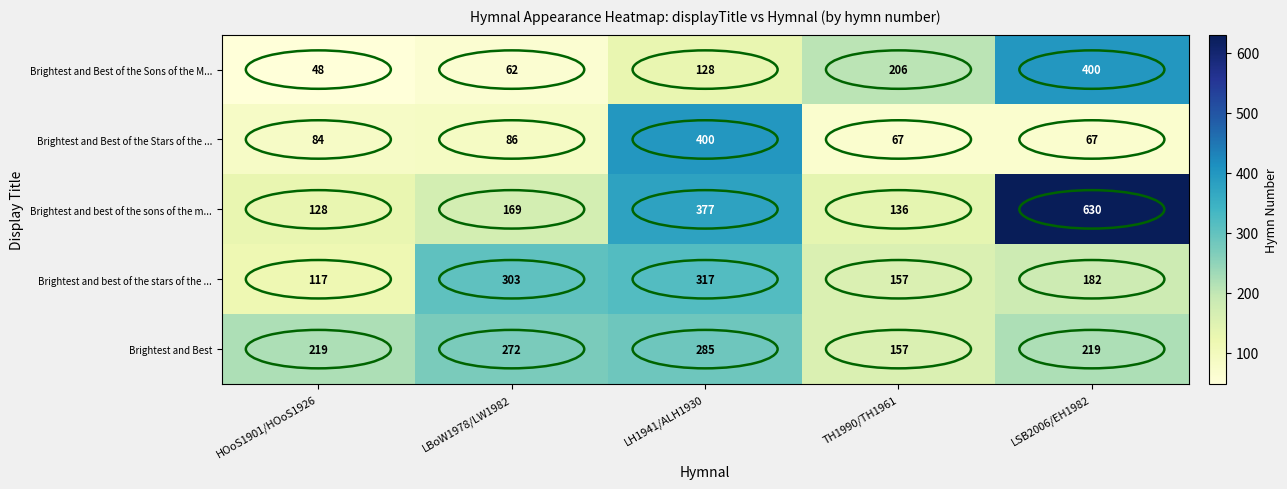

True or false: Brightest and Best of the Sons of the M... has a value of 62 at LBoW1978/LW1982.

True